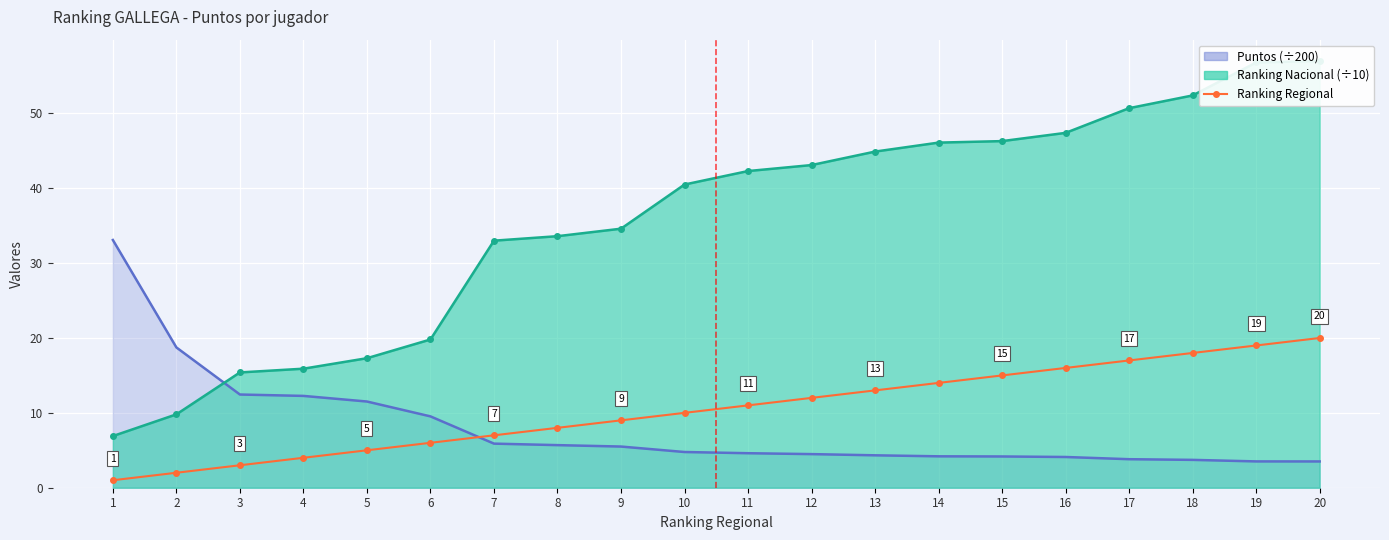

What is the change in value from 5 to 13?

+8